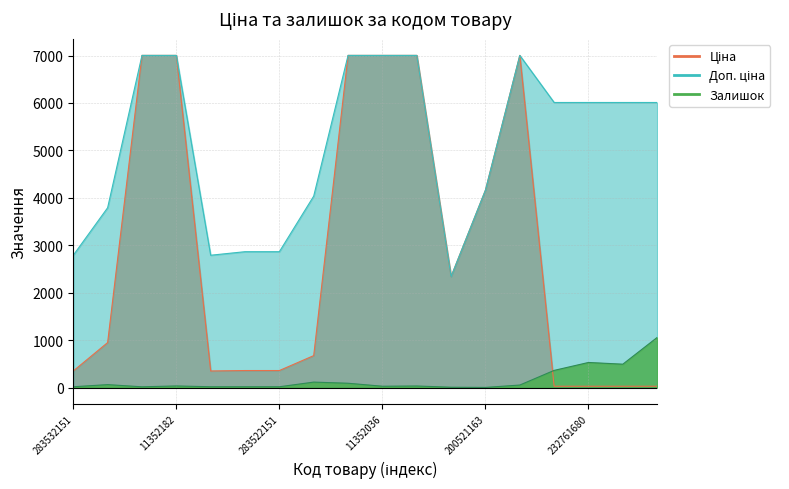

What are all the series names shown in the legend?

Залишок, Ціна, Доп. ціна